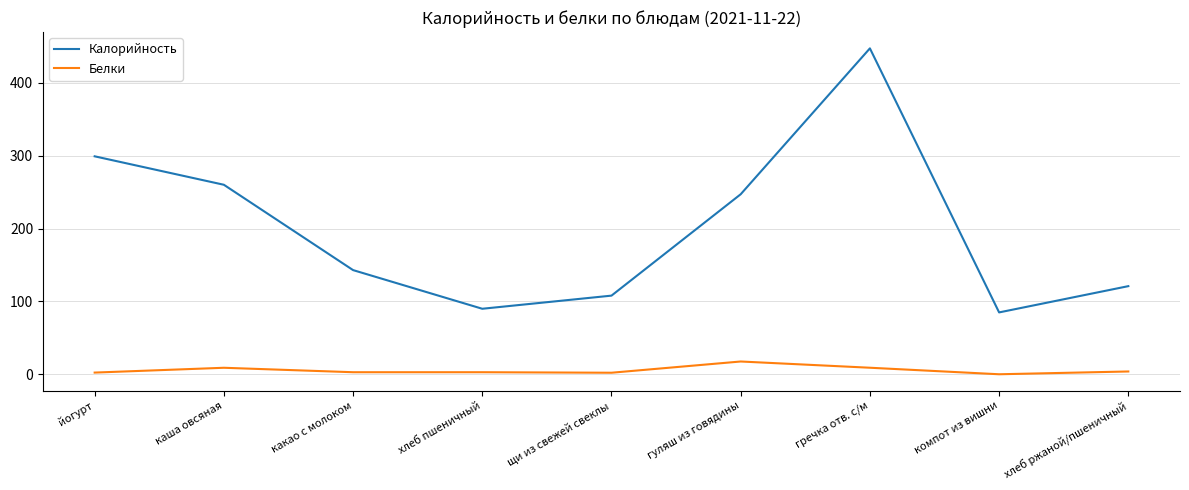

Is it true that Калорийность equals 108.0 at щи из свежей свеклы?

True